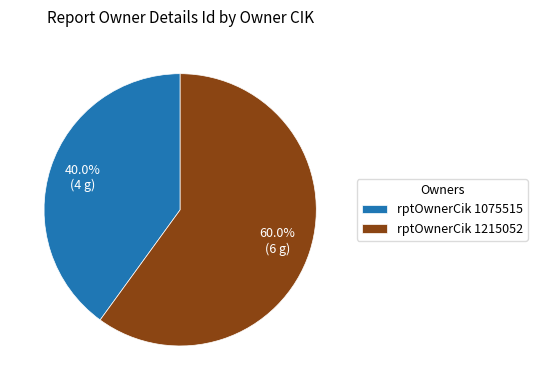

Which slice is the largest?

rptOwnerCik 1215052